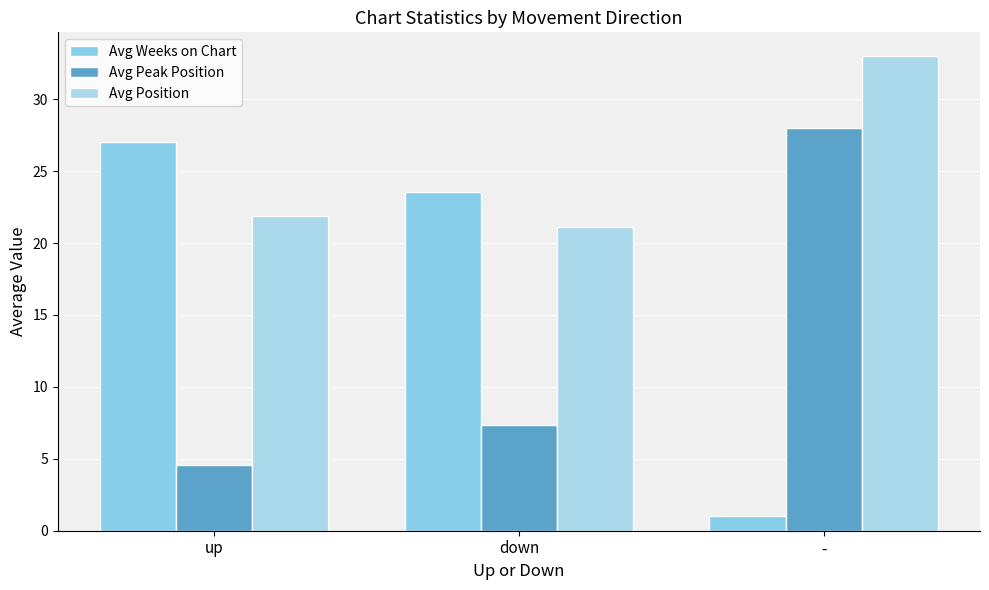

Count the number of categories in the chart.

3